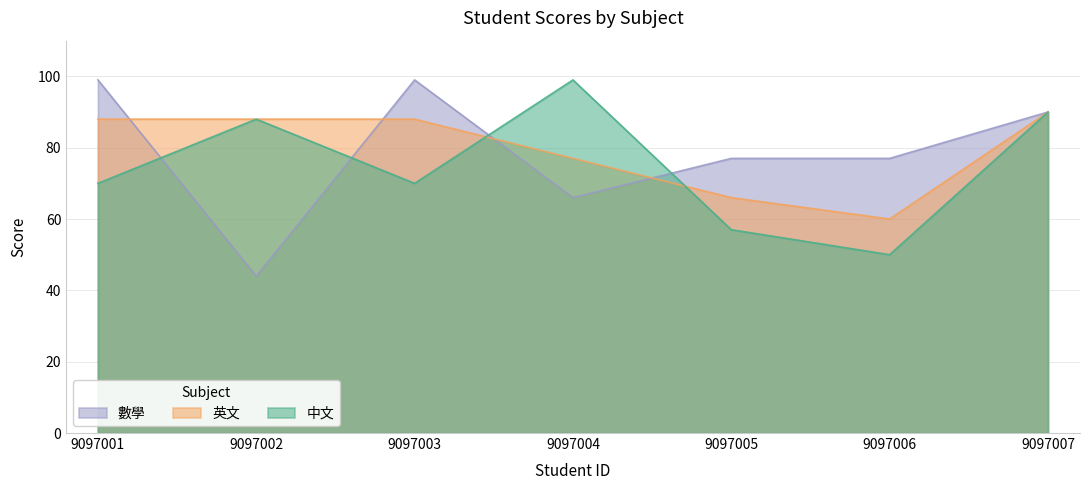

Where does the 數學 series first go above 77?

9097001